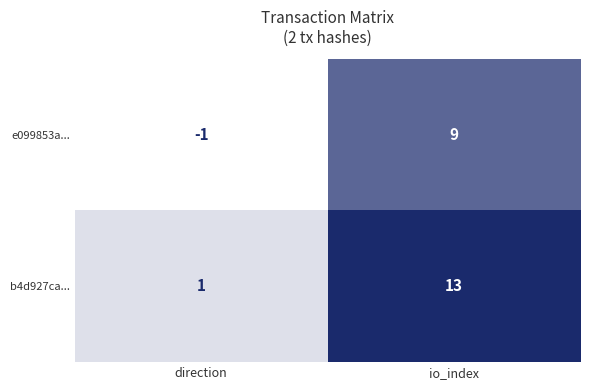

Rank the series by their average value, from lowest to highest.

e099853a..., b4d927ca...